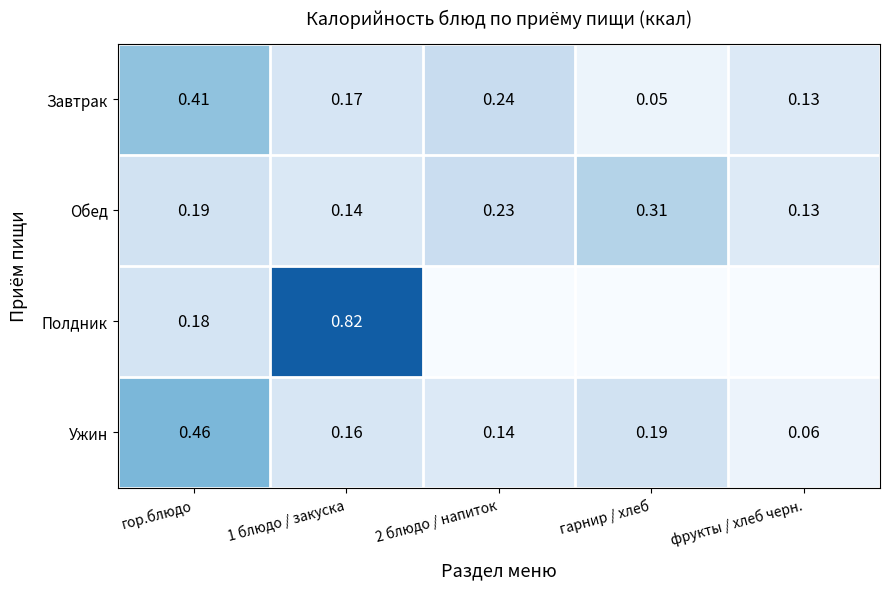

At which label does Обед reach its minimum?

фрукты / хлеб черн.